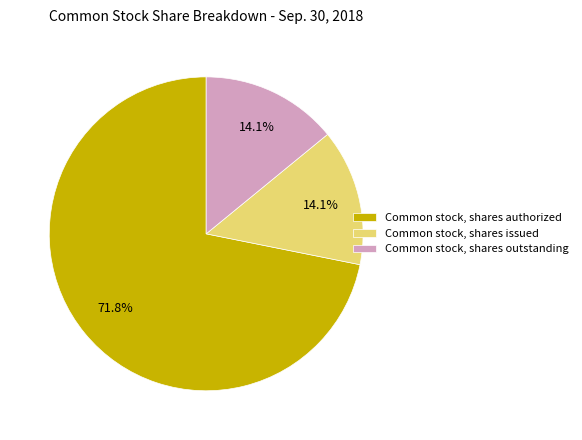

Which has a higher value, Common stock, shares authorized or Common stock, shares issued?

Common stock, shares authorized